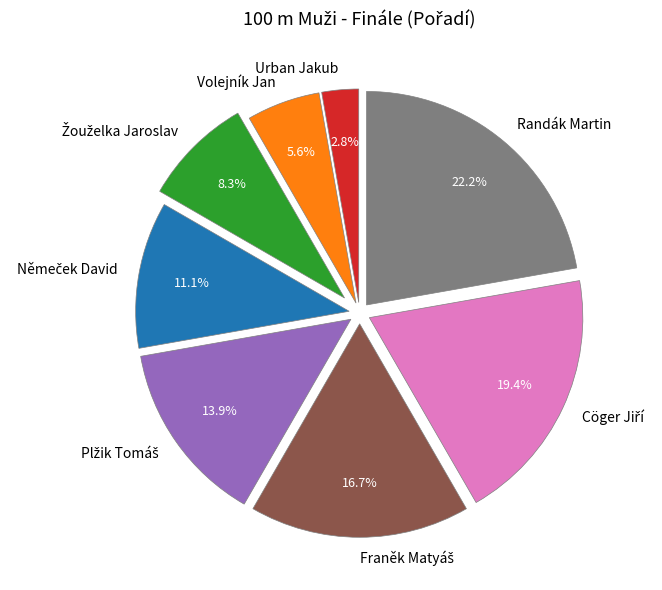

Is the sum of Urban Jakub and Randák Martin greater than half?

No